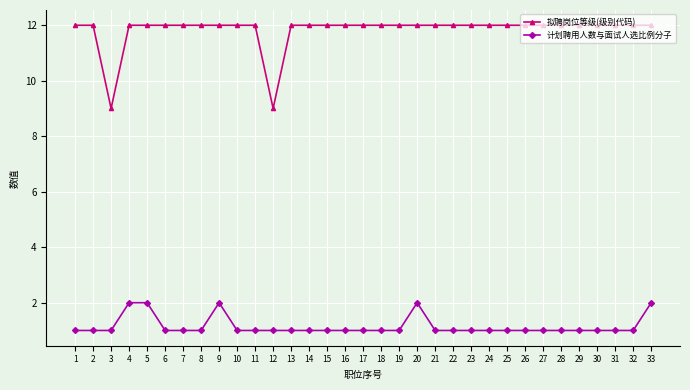

Is this an area chart (filled region under the line)?

No